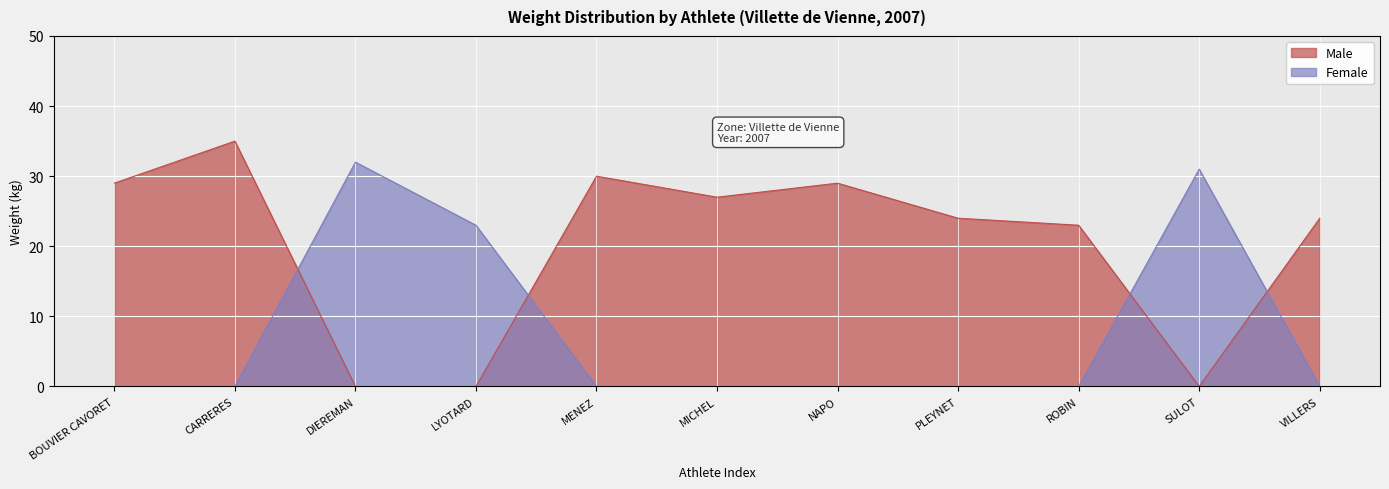

Between which two adjacent categories do Male and Female first intersect?

CARRERES and DIEREMAN